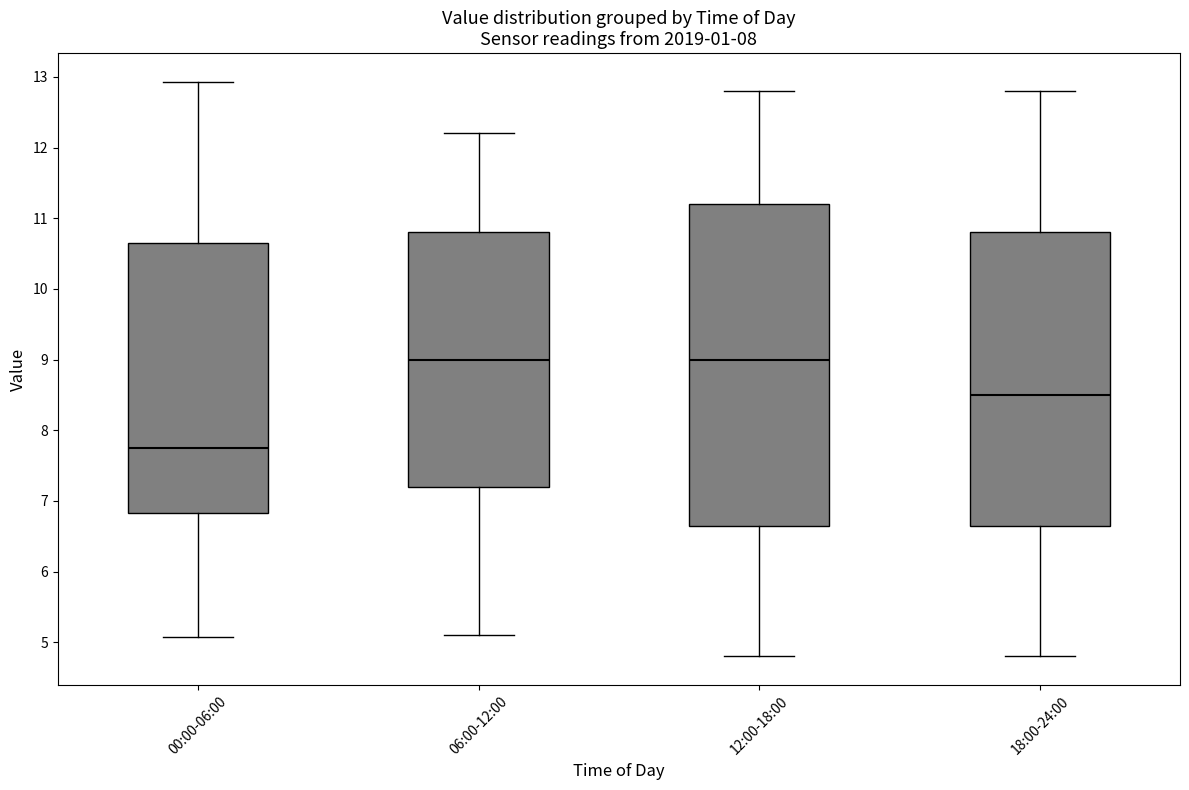

Reading left to right, transcribe this box plot: for each box, give where its median line is, the range the box spans, and where its two whiskers end, as read against the y-axis. The values are not printed on the chart, so give them approximately, as read against the axis.

00:00-06:00: median 7.8, box 6.8 to 10.7, whiskers 5.1 to 12.9
06:00-12:00: median 9.0, box 7.2 to 10.8, whiskers 5.1 to 12.2
12:00-18:00: median 9.0, box 6.7 to 11.2, whiskers 4.8 to 12.8
18:00-24:00: median 8.5, box 6.7 to 10.8, whiskers 4.8 to 12.8